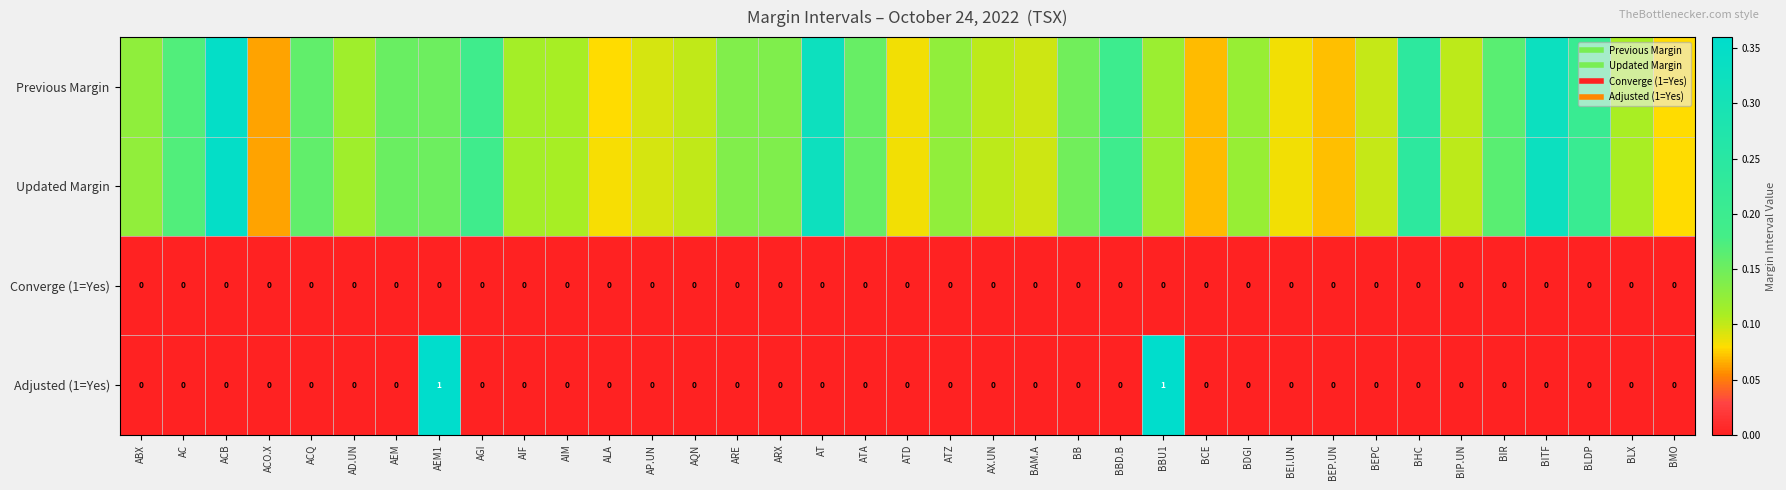

What is the difference between the Previous Margin values at BEPC and BLDP?

0.1